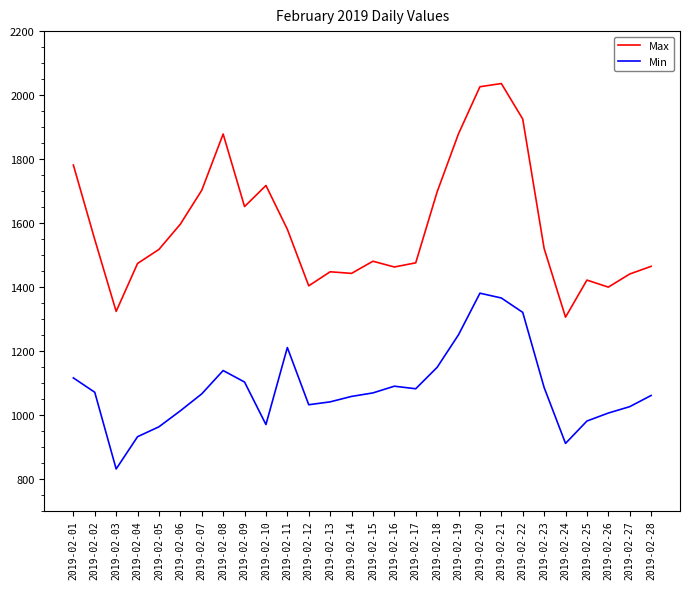

List the series in order of their overall mean, highest first.

Max, Min